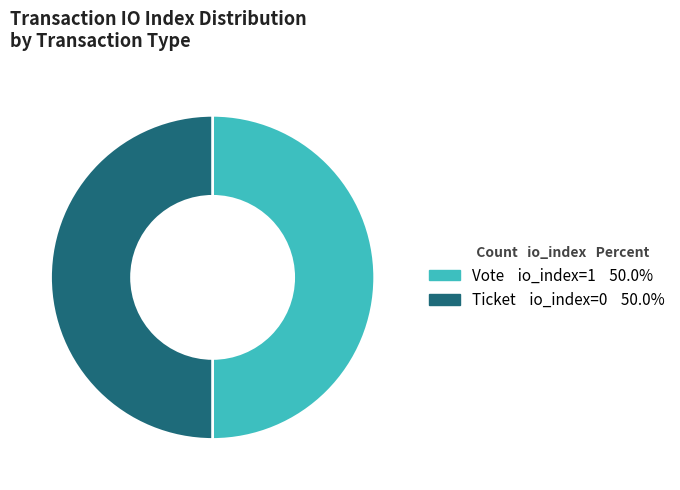

Approximately how many times larger is the value at Vote io_index=1 50.0% compared to Ticket io_index=0 50.0%?

1.0